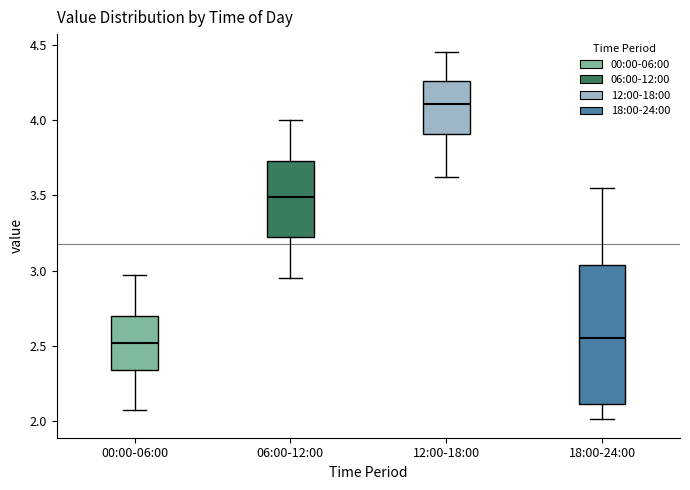

Reading left to right, read every box against the y-axis: the position of its median line, the range the box covers, and the ends of its whiskers. The values are not printed on the chart, so give them approximately, as read against the axis.

00:00-06:00: median 2.50, box 2.35 to 2.70, whiskers 2.05 to 2.95
06:00-12:00: median 3.50, box 3.20 to 3.75, whiskers 2.95 to 4.00
12:00-18:00: median 4.10, box 3.90 to 4.25, whiskers 3.60 to 4.45
18:00-24:00: median 2.55, box 2.10 to 3.05, whiskers 2.00 to 3.55